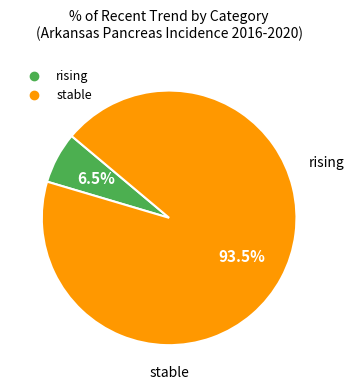

Which slice is the largest?

stable